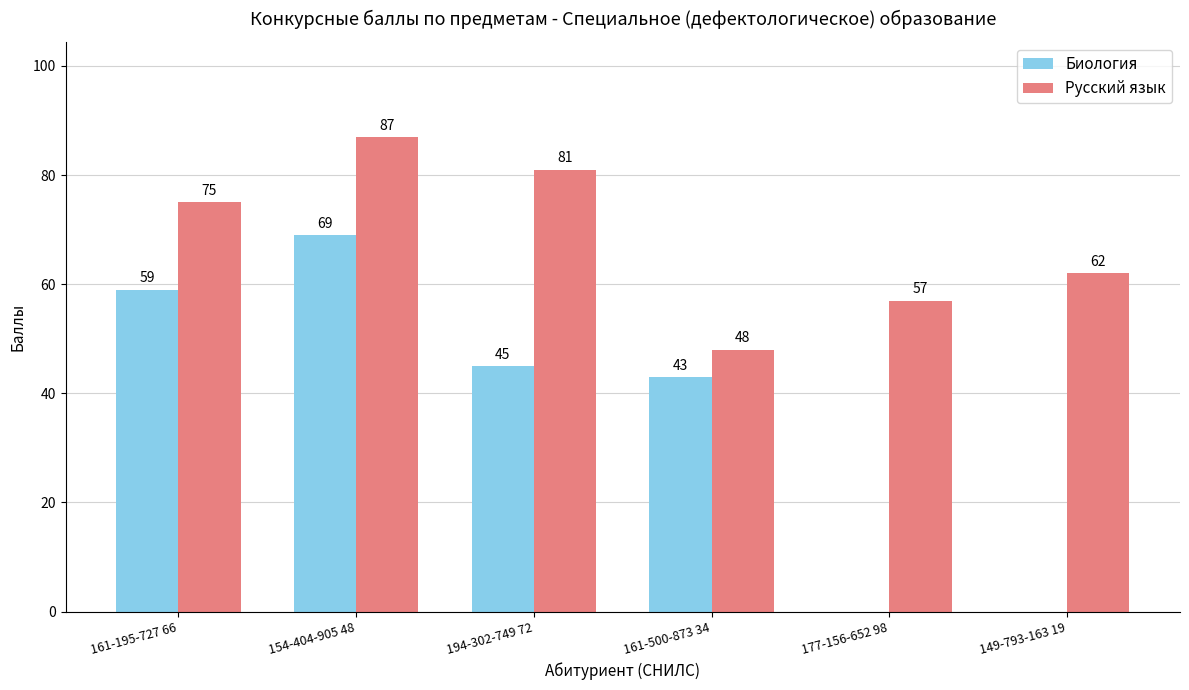

Does the chart contain stacked bars?

No